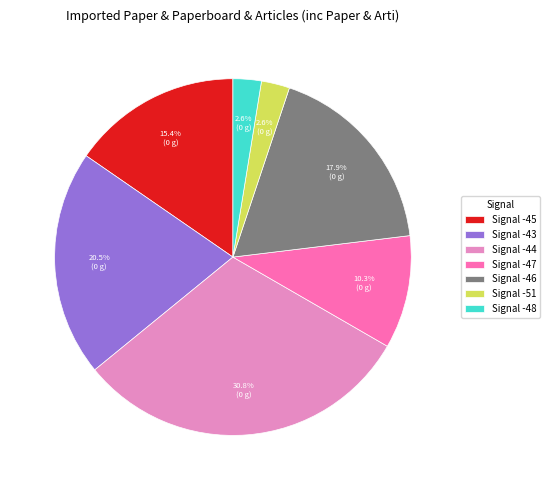

Does Signal -46 represent more than half of the total?

No